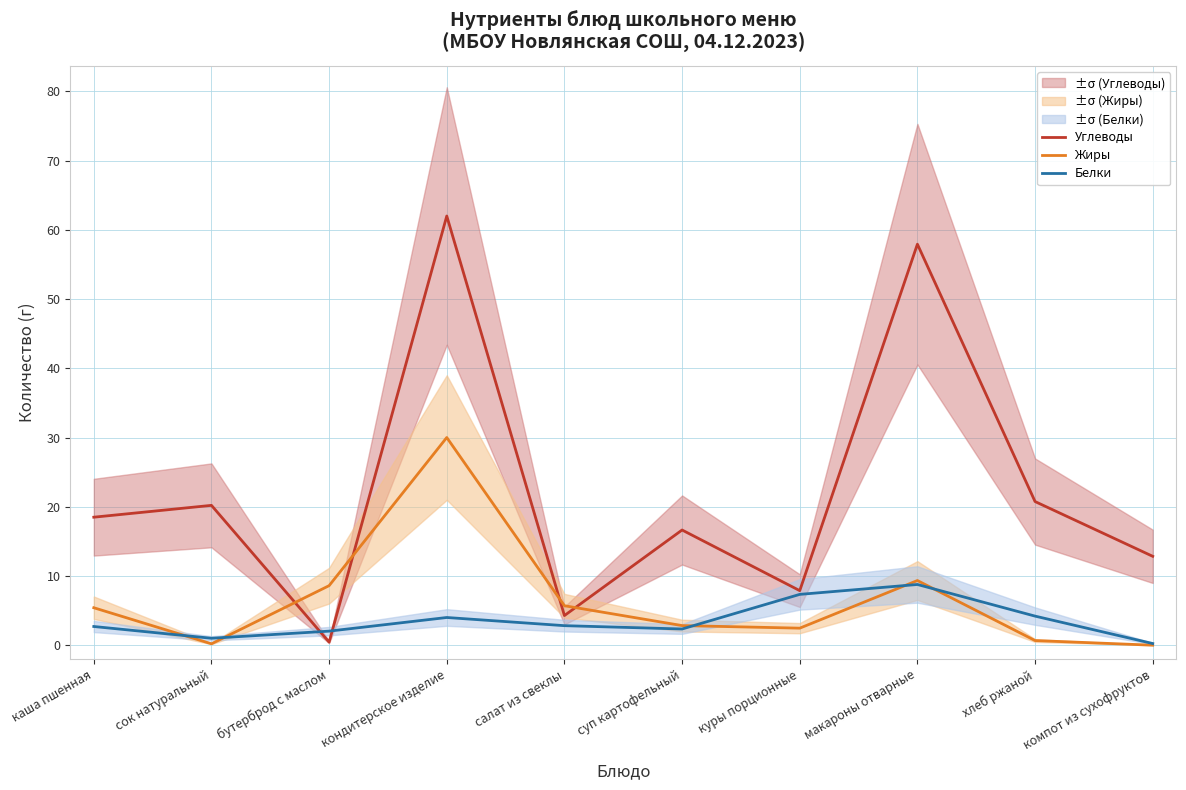

List the series in order of their overall mean, lowest first.

Белки, Жиры, Углеводы